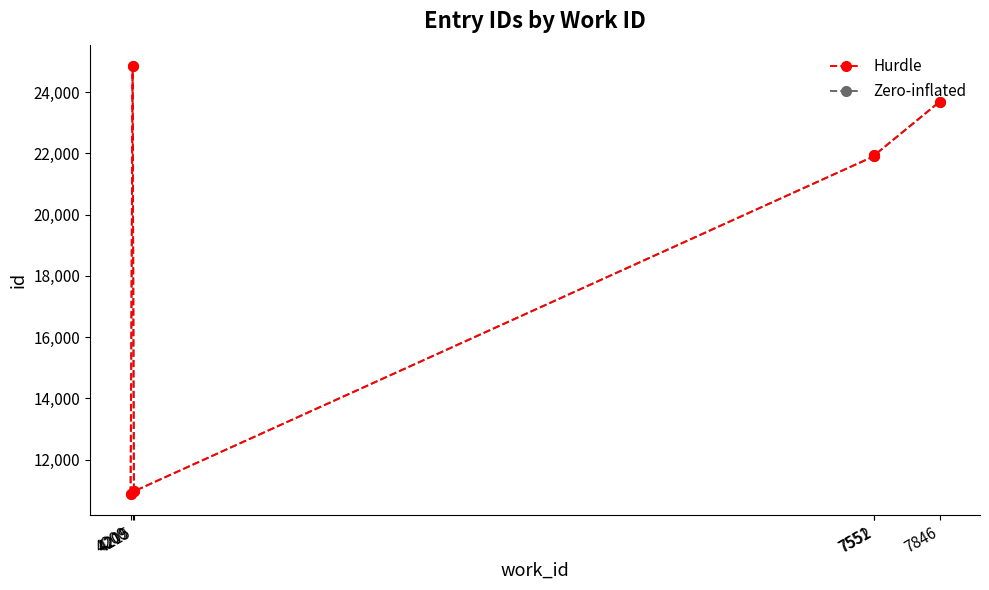

What is the total value across all series at 7551?

43814.0